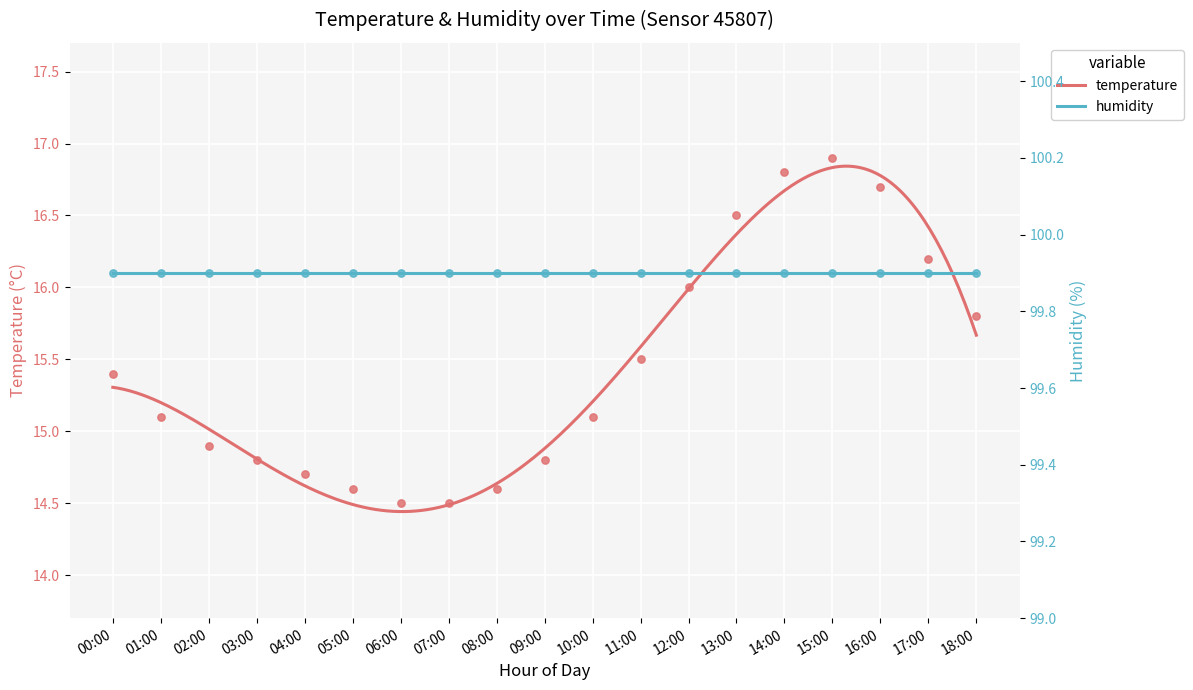

Between 13:00 and 00:00, which is larger?

13:00